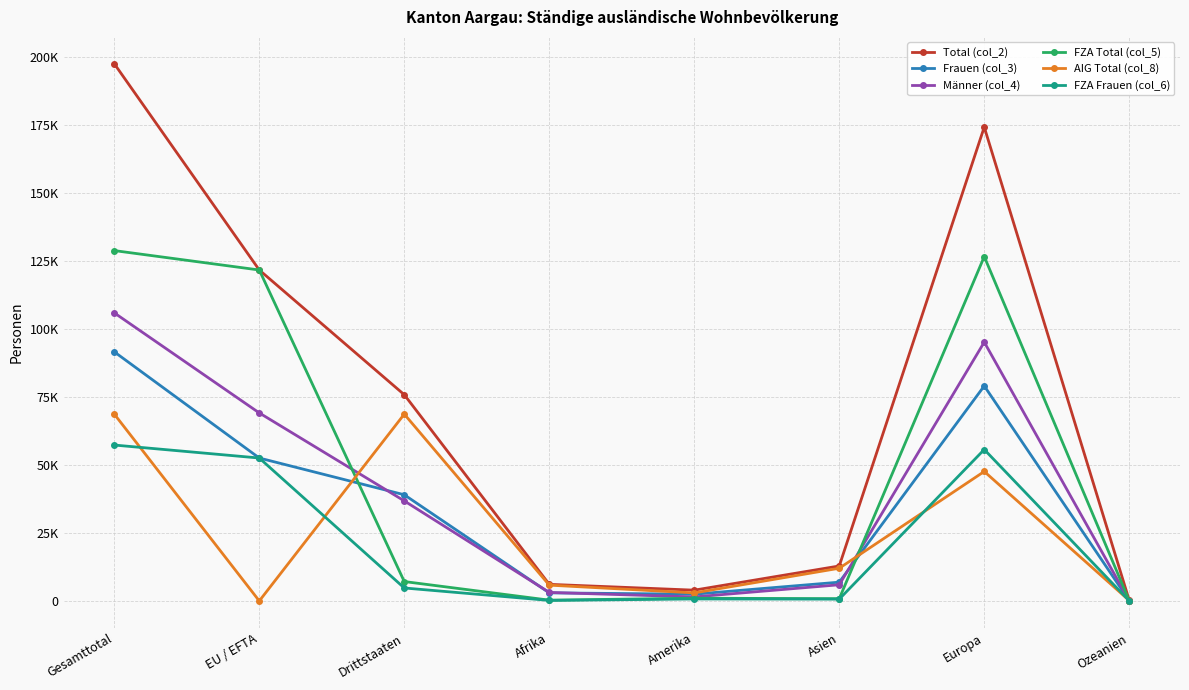

What is the total value across all series at EU / EFTA?

417724